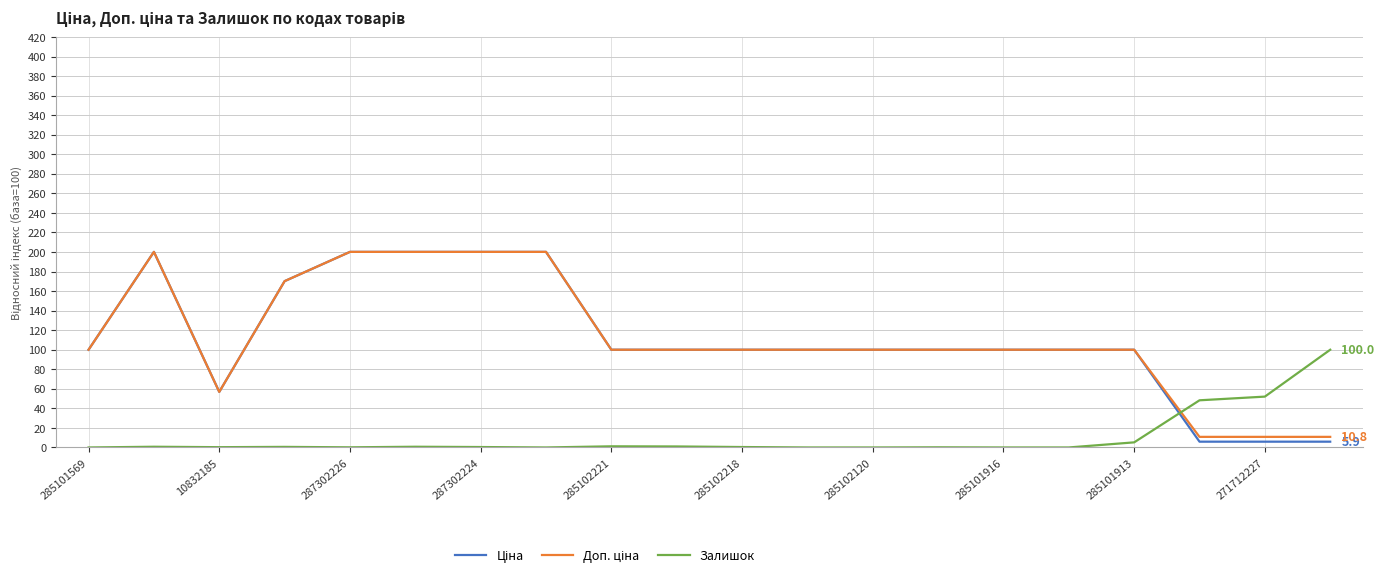

What is the highest value of the Залишок series?

100.0